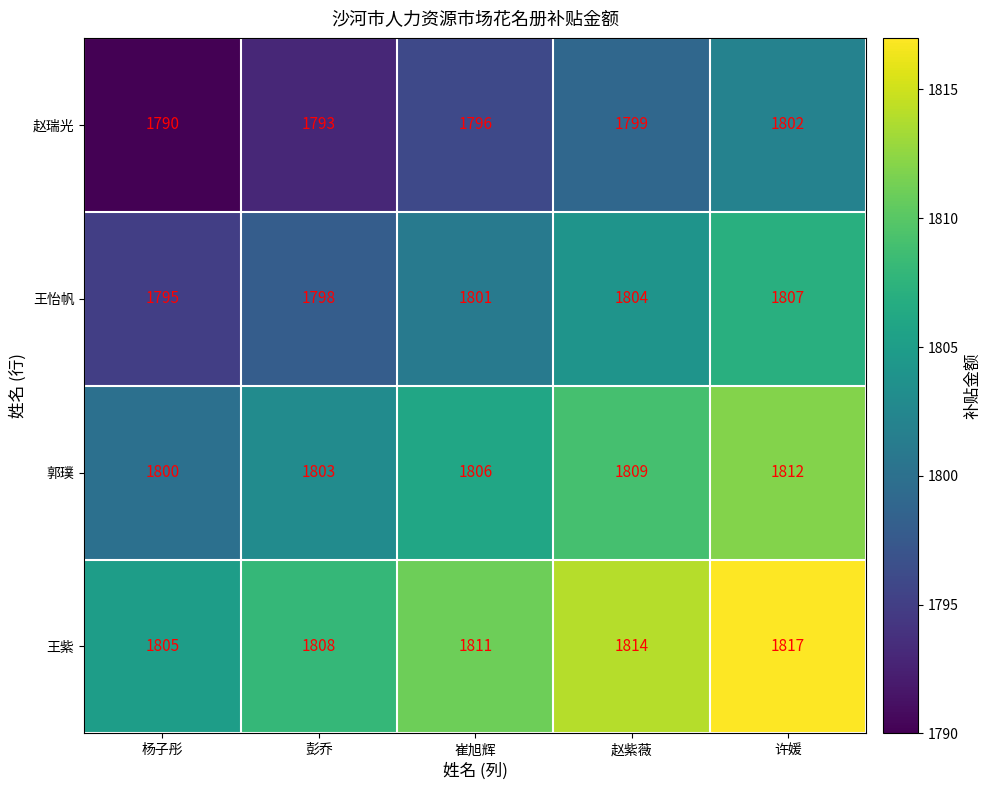

What is the difference between the maximum and second lowest values in the 王怡帆 series?

9